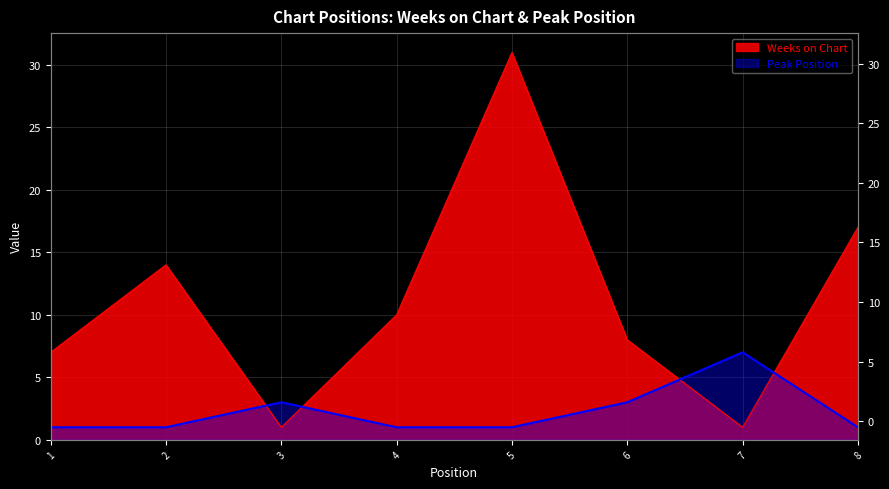

List the series in order of their overall mean, highest first.

Weeks on Chart, Peak Position